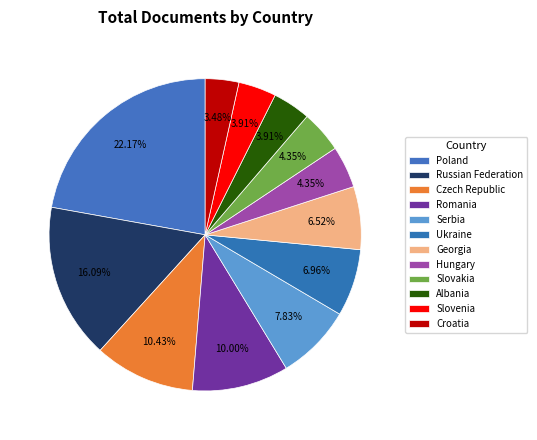

How many segments does this pie chart have?

12